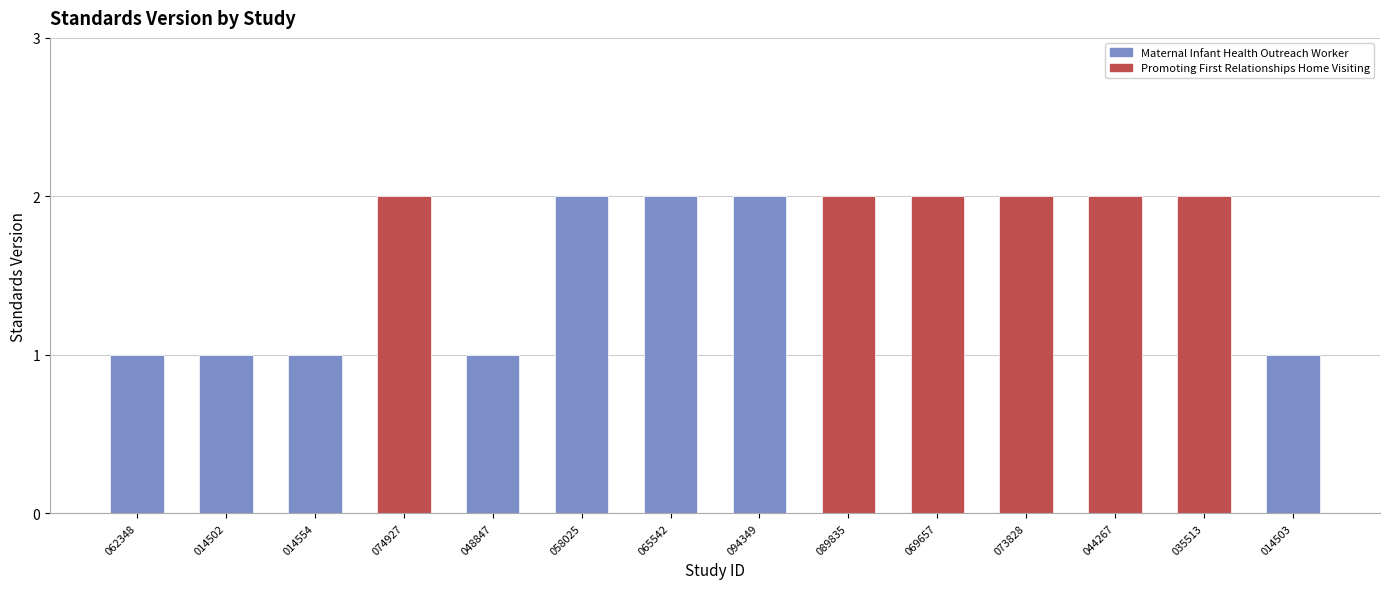

Which has a higher value, 014554 or 048847?

014554